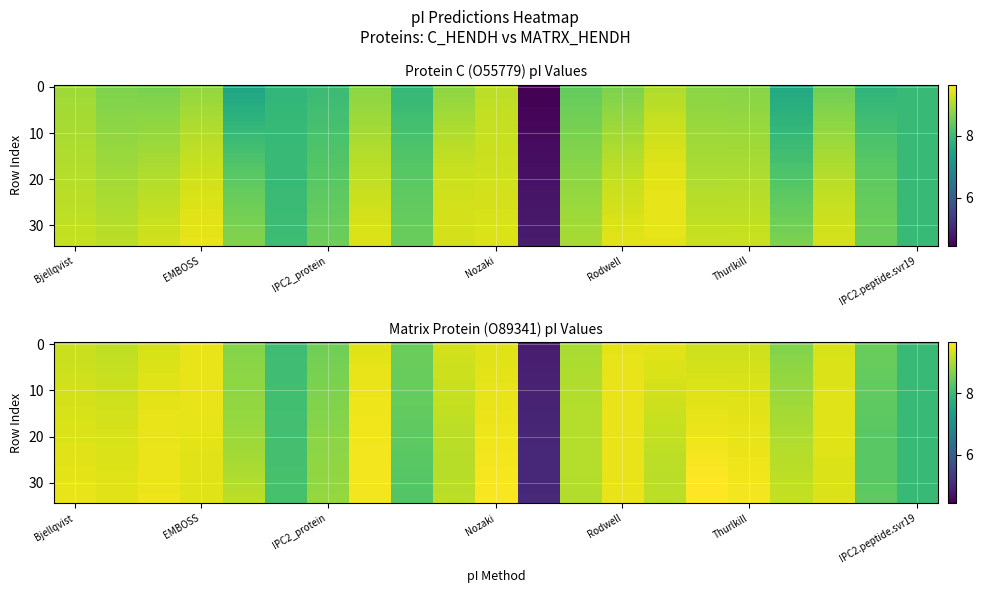

At how many categories does at least one series exceed 7?

20